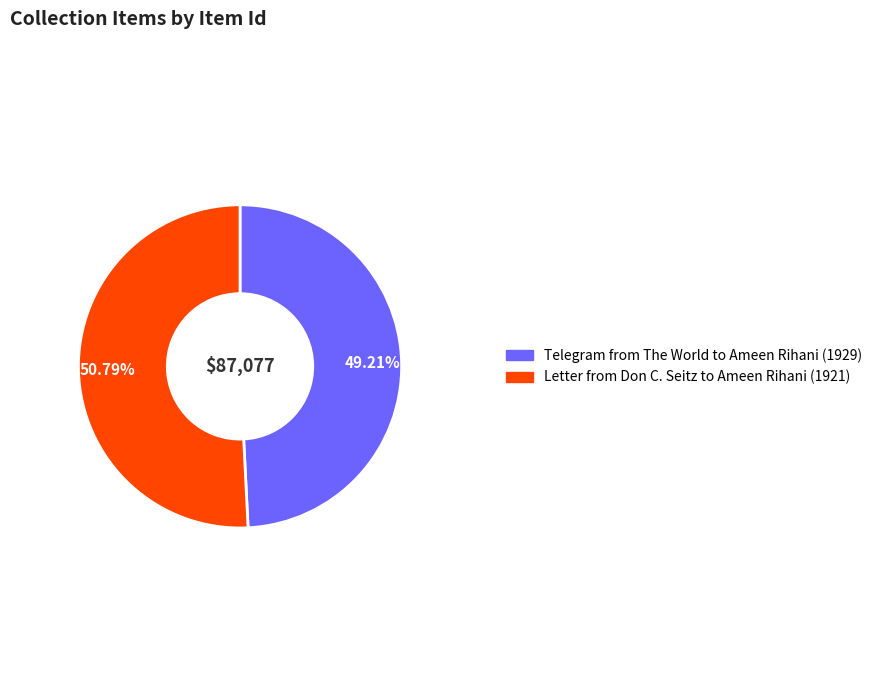

Combined, what portion of the pie is Telegram from The World to Ameen Rihani (1929) and Letter from Don C. Seitz to Ameen Rihani (1921)?

100.0%